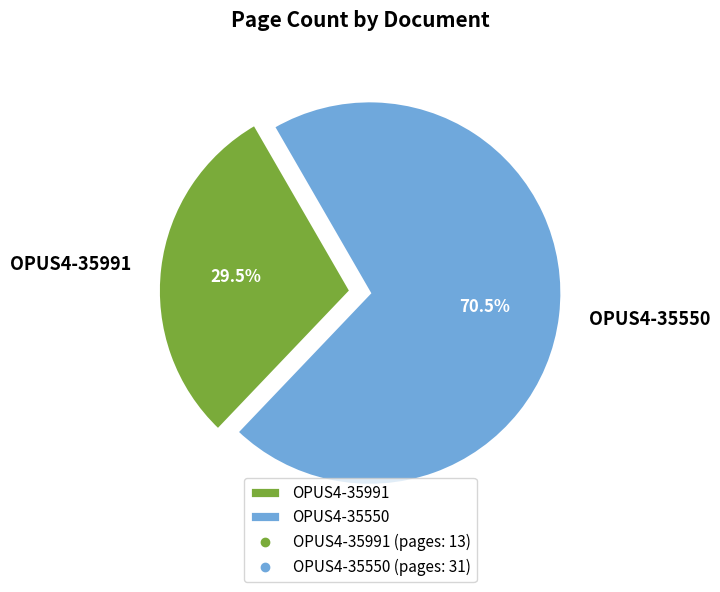

What is the smallest slice in the pie chart?

OPUS4-35991